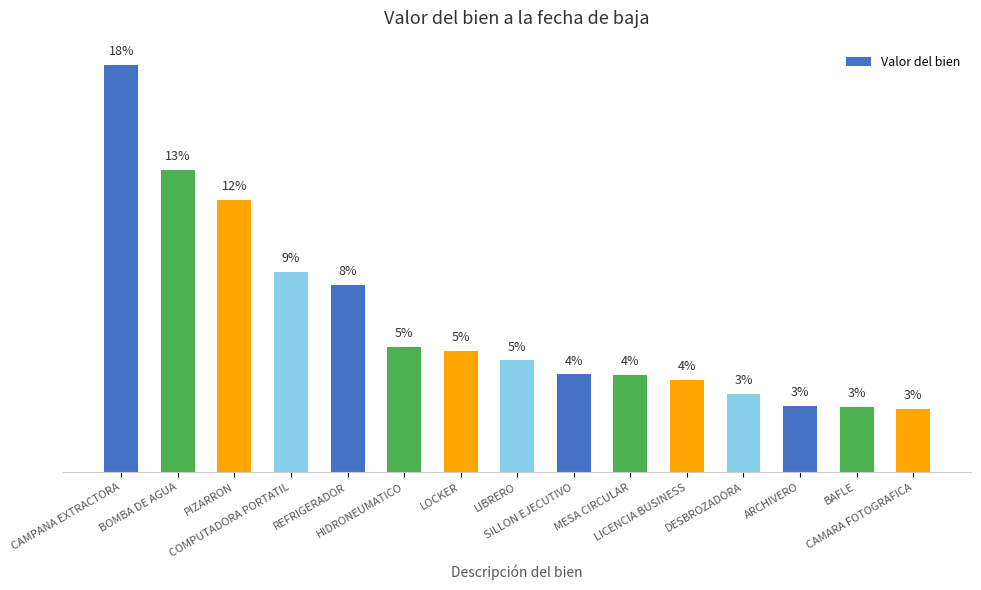

Rank the categories by value from highest to lowest.

CAMPANA EXTRACTORA, BOMBA DE AGUA, PIZARRON, COMPUTADORA PORTATIL, REFRIGERADOR, HIDRONEUMATICO, LOCKER, LIBRERO, SILLON EJECUTIVO, MESA CIRCULAR, LICENCIA BUSINESS, DESBROZADORA, ARCHIVERO, BAFLE, CAMARA FOTOGRAFICA